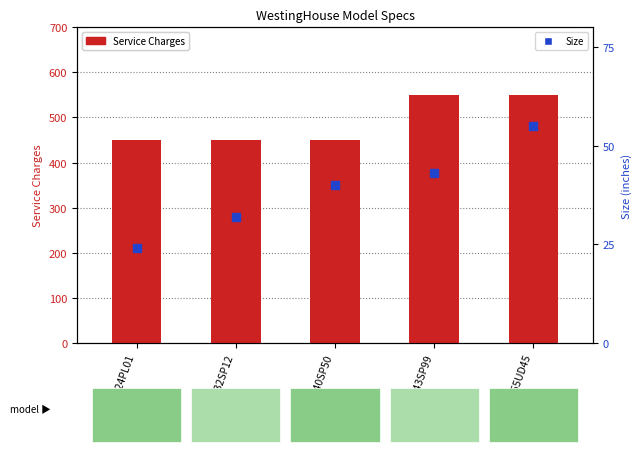

What are all the series names shown in the legend?

Service Charges, Size